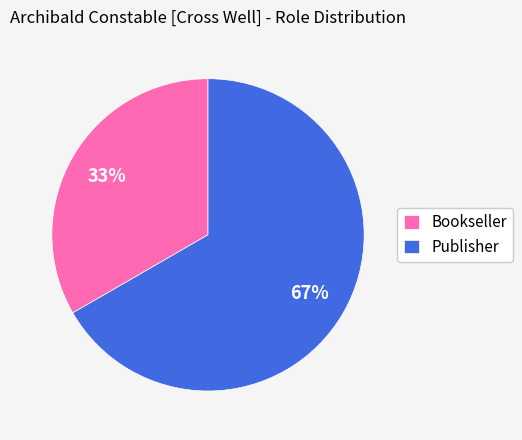

The Bookseller slice represents 20% of the pie. True or false?

False